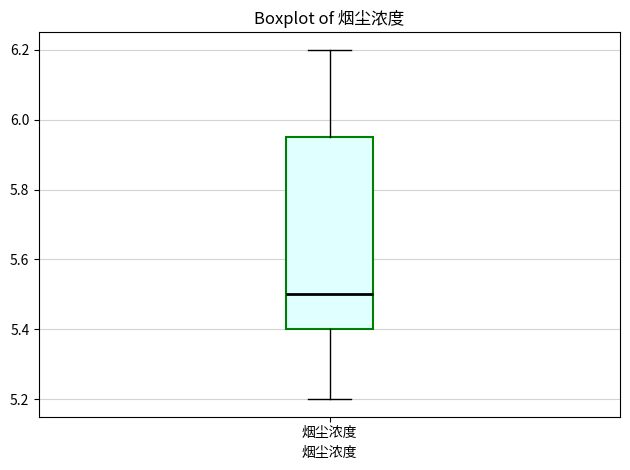

Where does the lower whisker of the box for 烟尘浓度 end on the y-axis? The values are not printed on the chart, so give them approximately, as read against the axis.

5.20